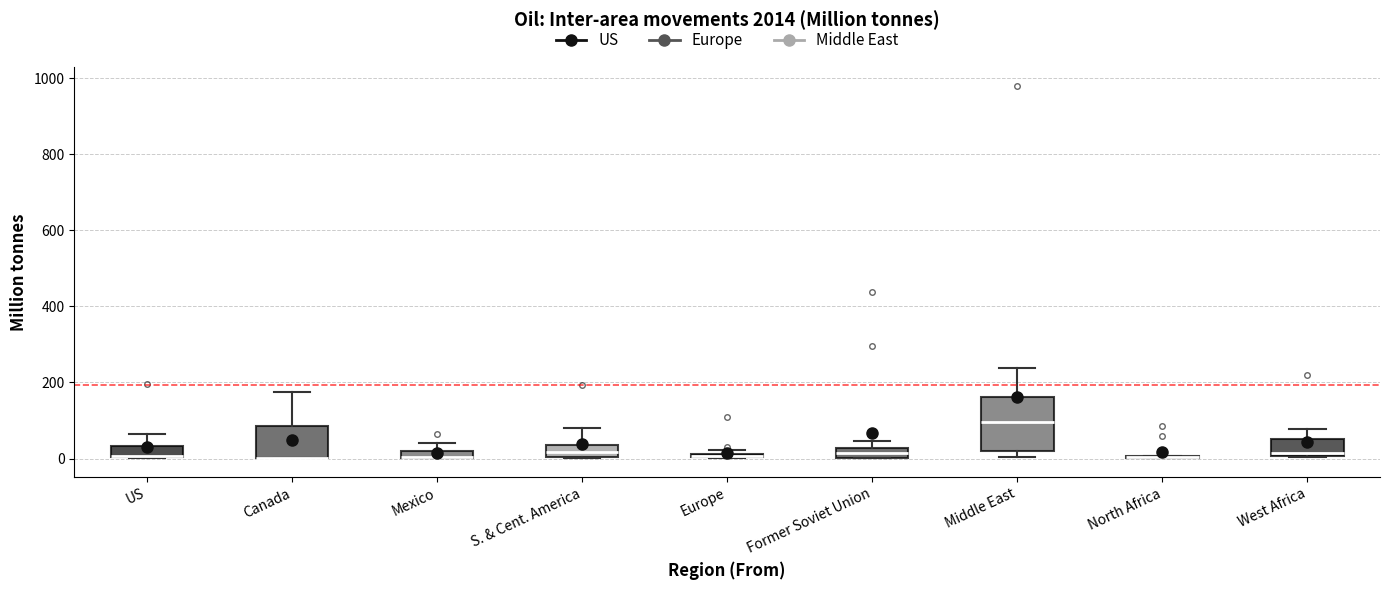

Which box is the tallest, from its lower edge to its upper edge?

Middle East